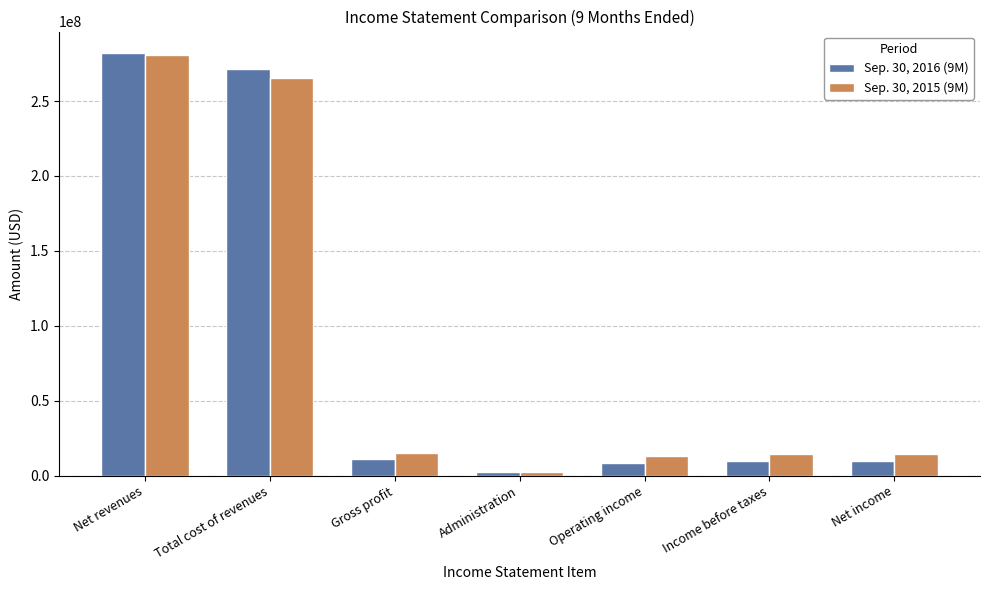

At Income before taxes, list the series in order from smallest to largest.

Sep. 30, 2016 (9M), Sep. 30, 2015 (9M)